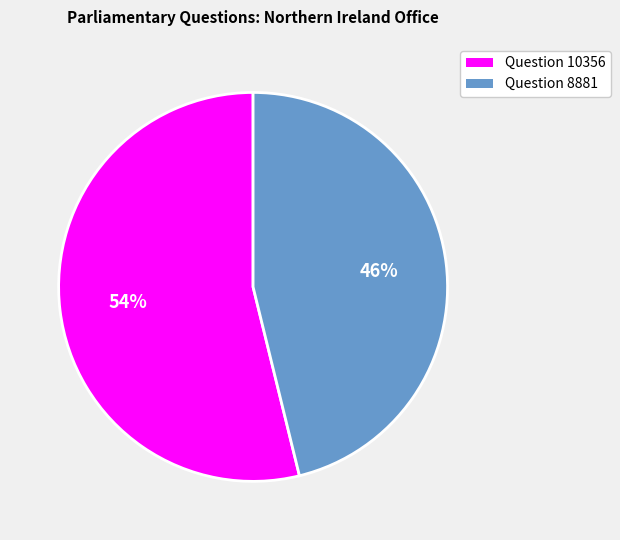

Which category accounts for the majority?

Question 10356